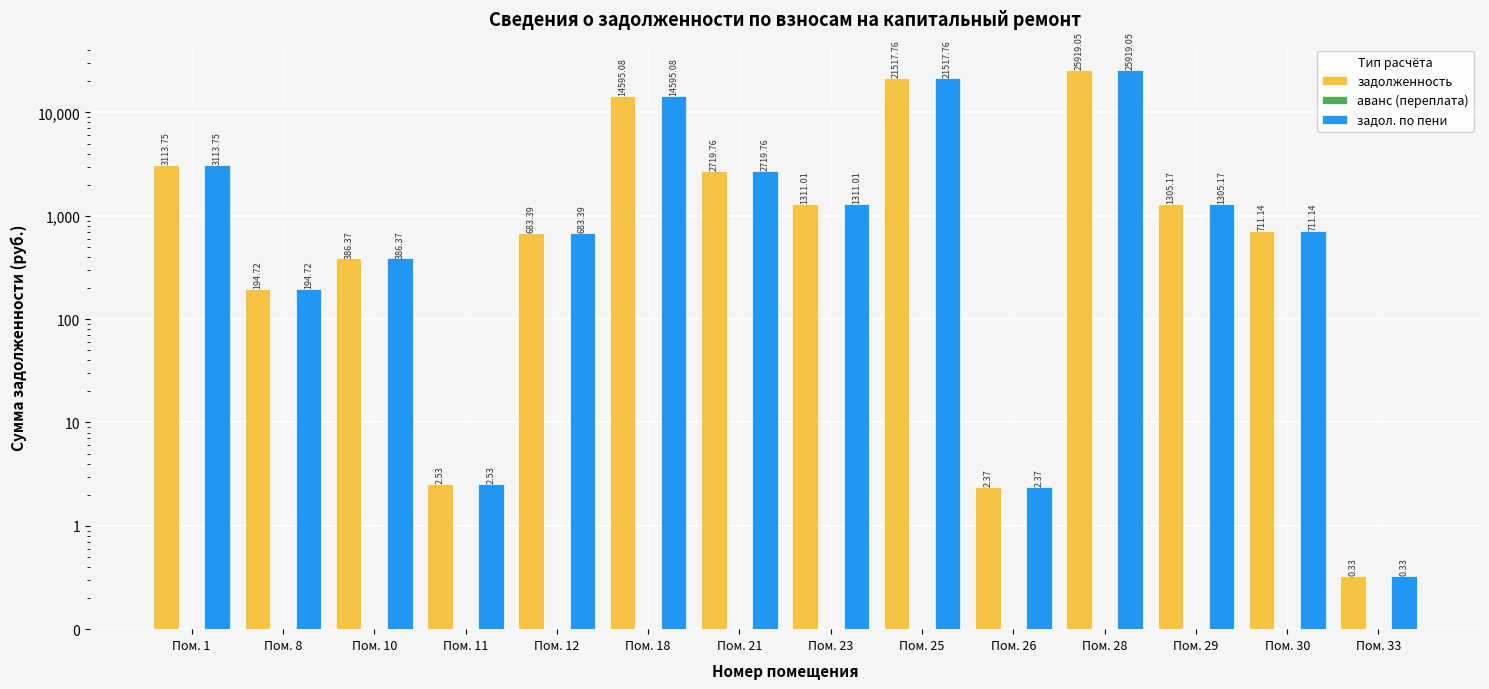

What is the difference between the maximum and minimum values in the задол. по пени series?

25918.7